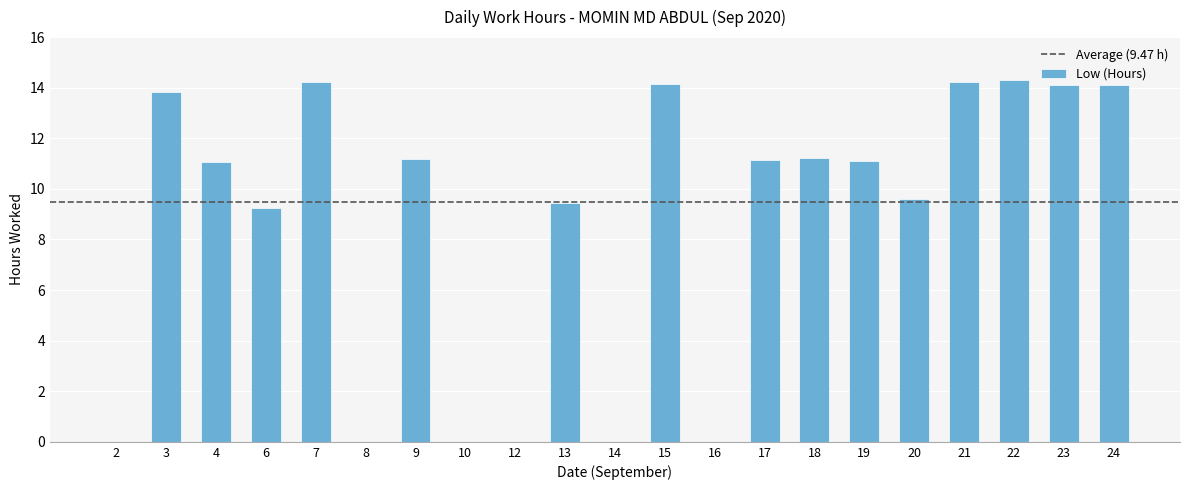

True or false: the data shows -8.7 at 12.

False